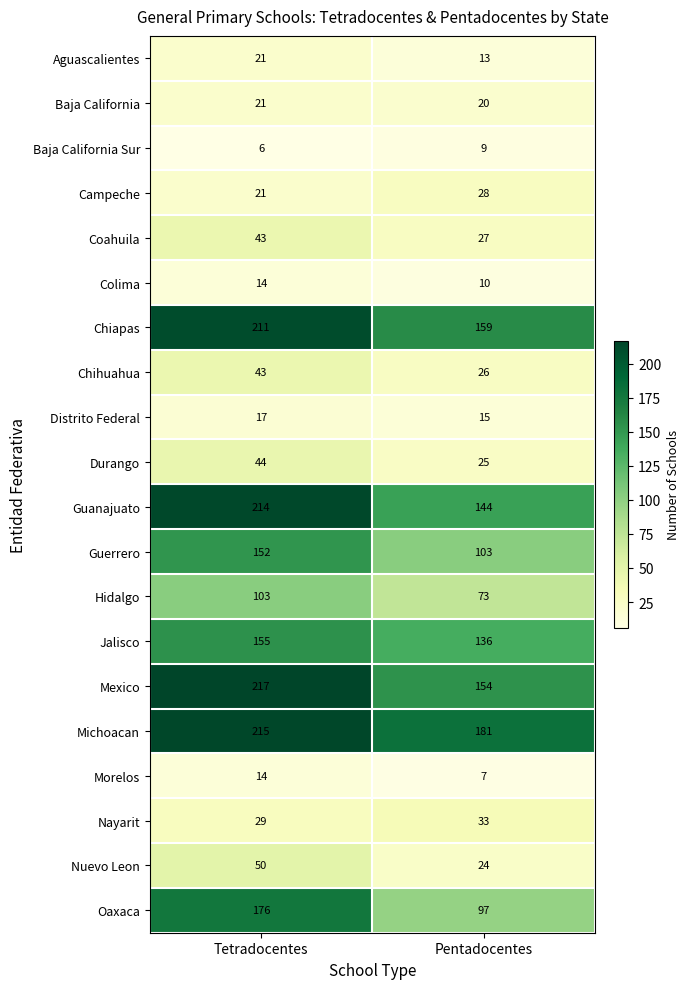

What is the difference between the Nuevo Leon values at Pentadocentes and Tetradocentes?

26